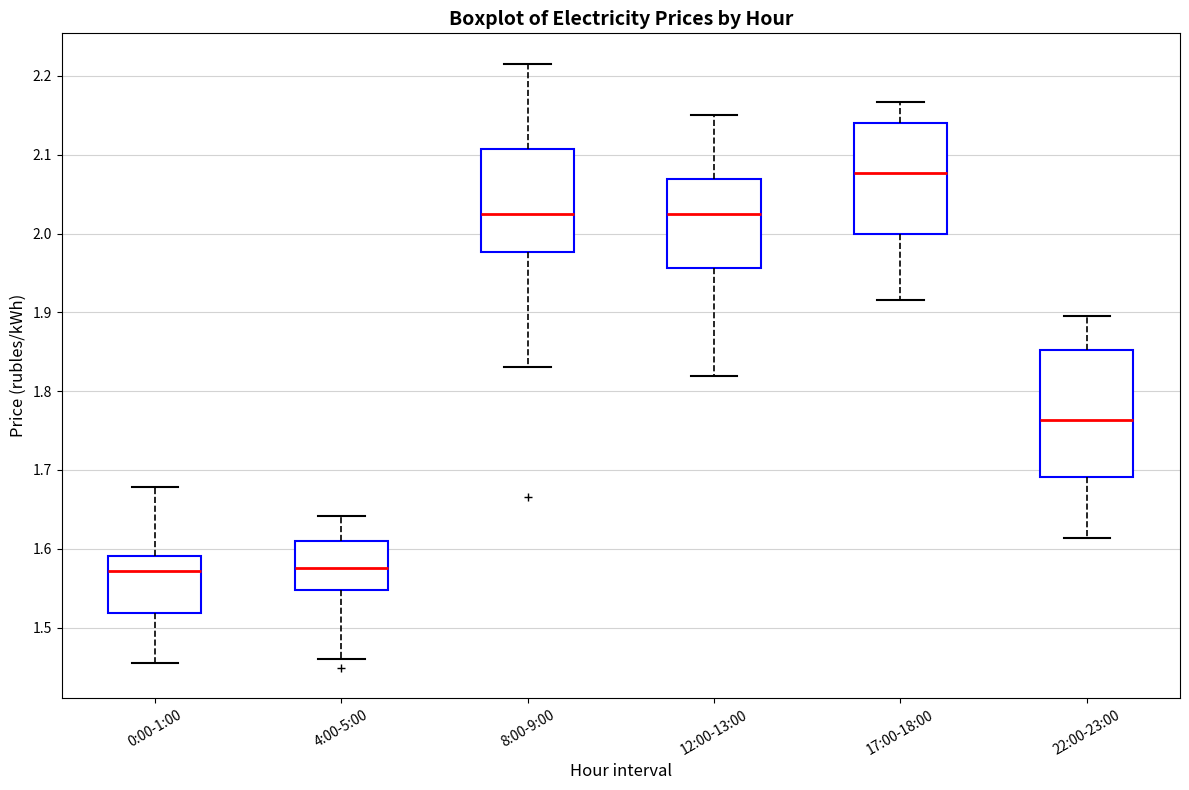

Where does the upper whisker of the box for 12:00-13:00 end on the y-axis? The values are not printed on the chart, so give them approximately, as read against the axis.

2.15